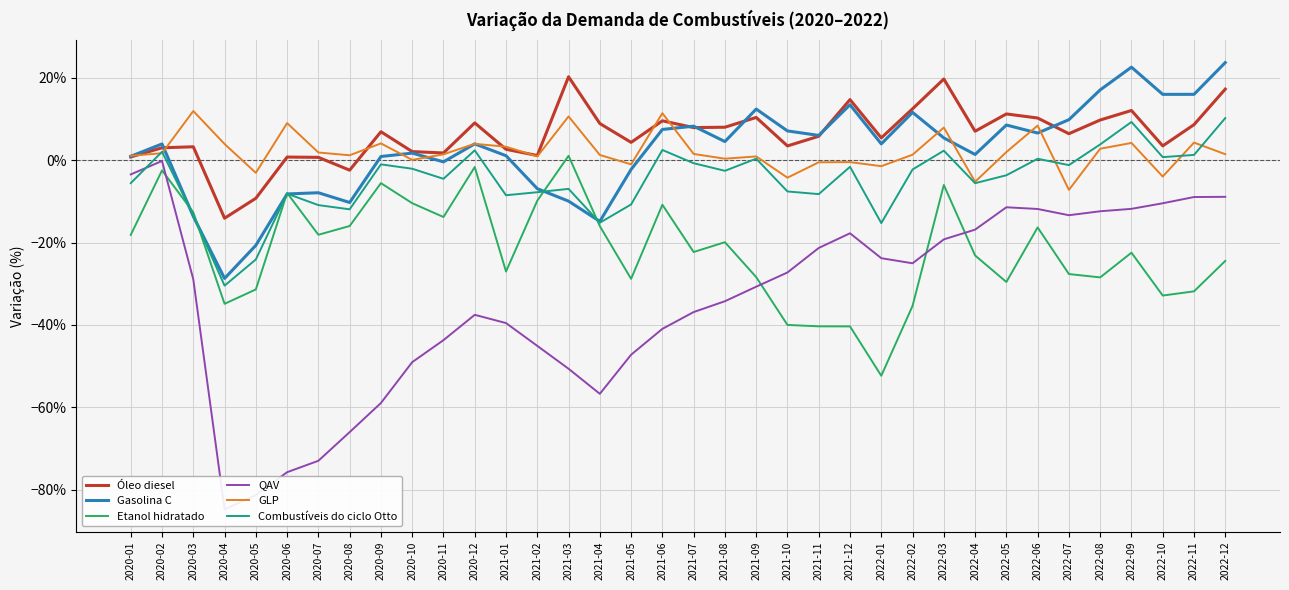

Which series has the largest total across all categories?

Óleo diesel